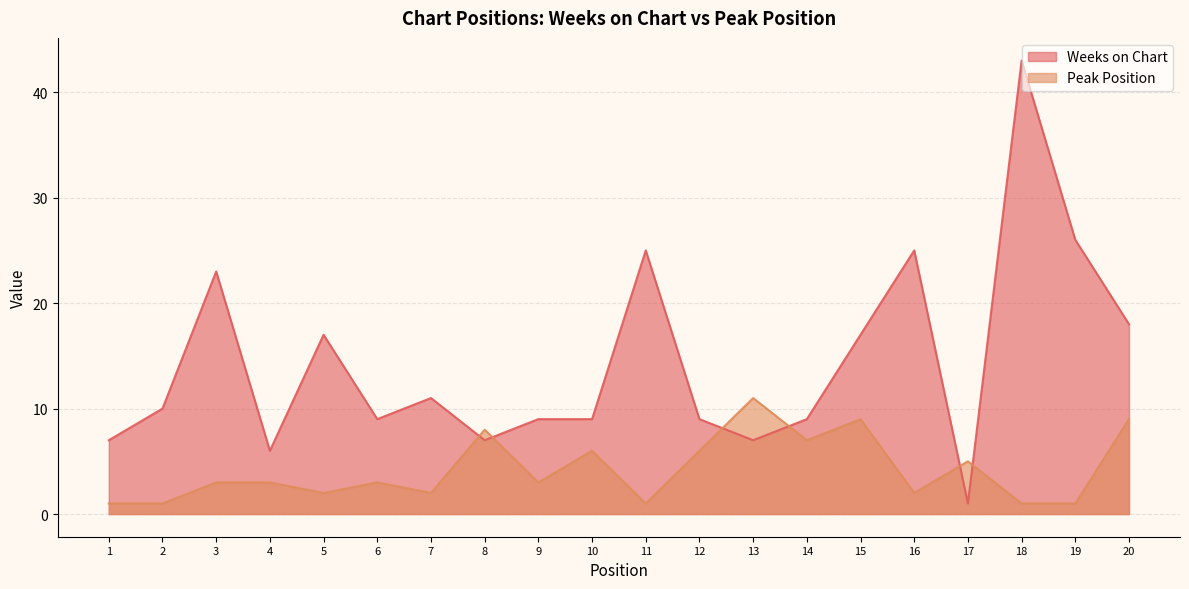

Which series has the widest spread of values?

Weeks on Chart